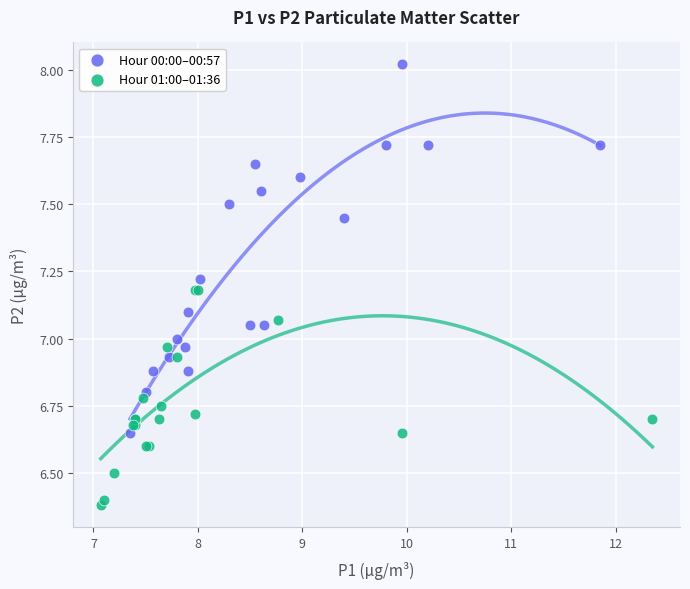

Which series contains the highest Y value?

Hour 00:00–00:57